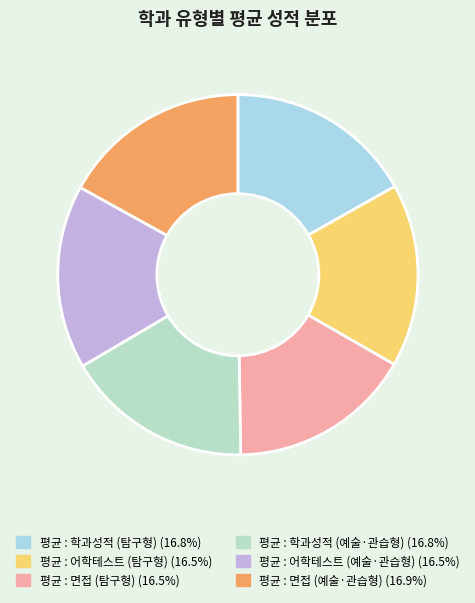

Does 평균 : 학과성적 (예술·관습형) represent more than half of the total?

No